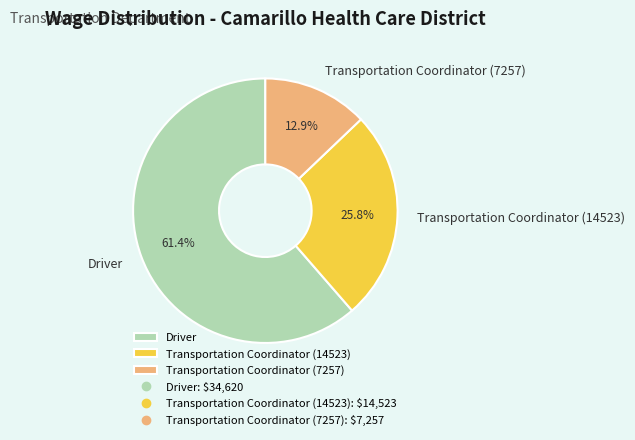

What is the largest slice in the pie chart?

Driver